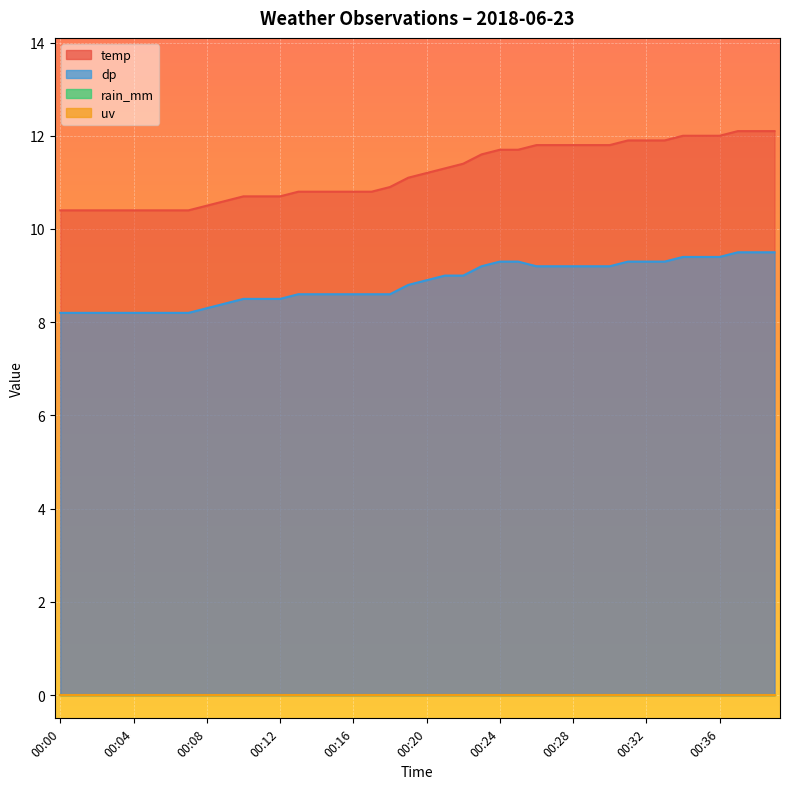

True or false: dp has a value of 8.5 at 00:12.

True